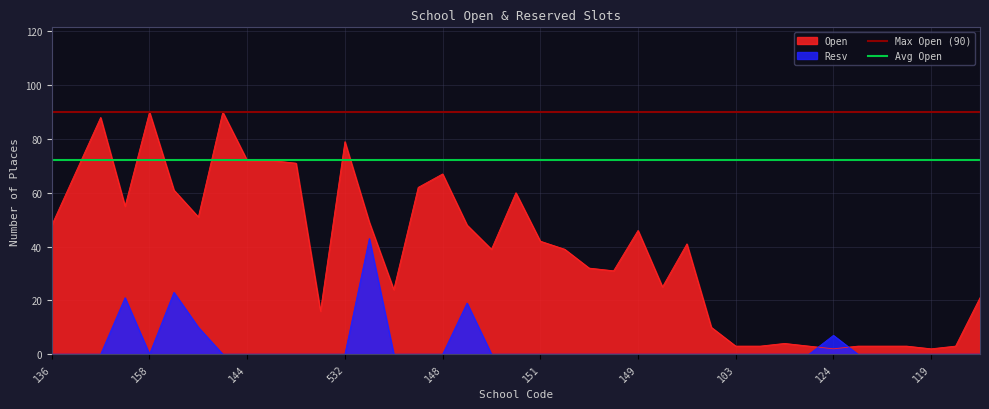

Rank the categories by Open value from lowest to highest.

124, 119, 103, 113, 122, 131, 134, 126, 117, 114, 504, 522, 159, 521, 150, 137, 520, 140, 157, 152, 151, 149, 136, 155, 153, 141, 154, 142, 138, 121, 148, 139, 517, 144, 160, 532, 146, 158, 530